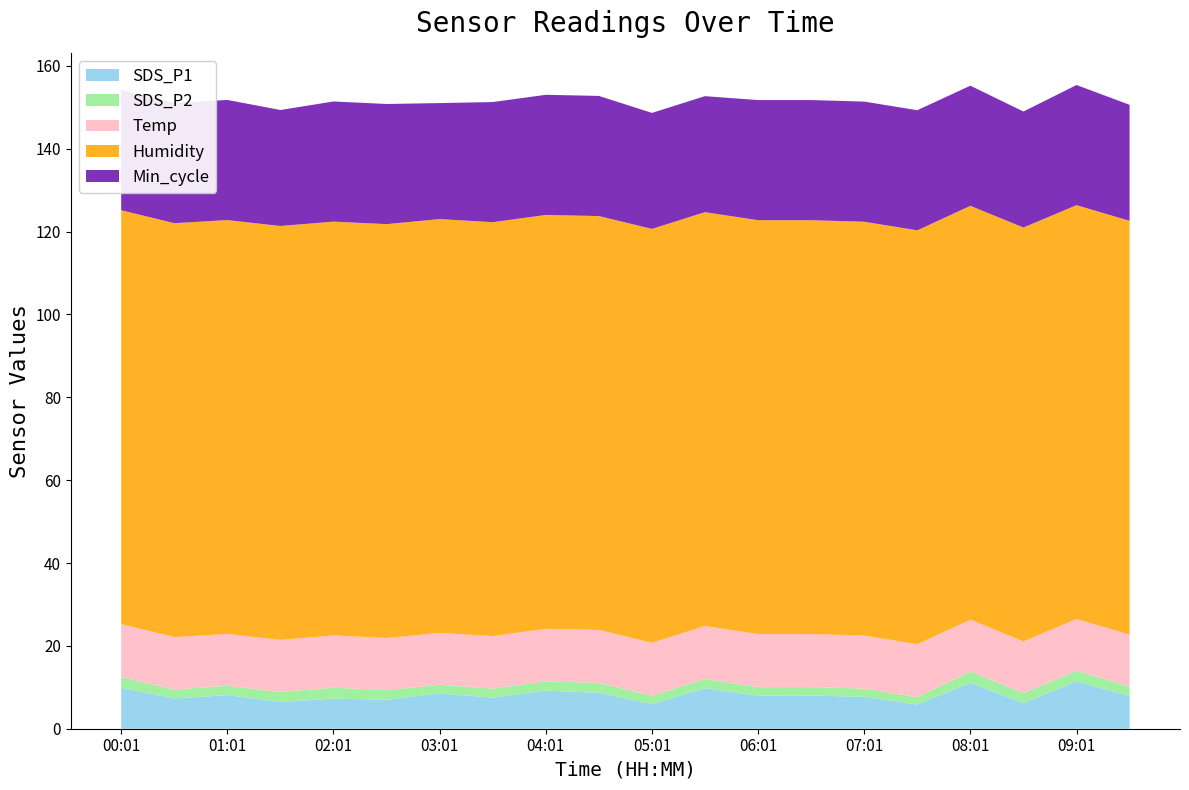

Reading left to right, what are all the values shown in this chart?

SDS_P1: 00:01=9.9	00:31=7.3	01:01=8.1	01:31=6.4	02:01=7.3	02:31=7.0	03:01=8.5	03:31=7.5	04:01=9.2	04:31=8.7	05:01=6.0	05:31=9.8	06:01=8.0	06:31=8.0	07:01=7.7	07:31=5.8	08:01=11.1	08:31=6.2	09:01=11.4	09:31=7.8
SDS_P2: 00:01=2.6	00:31=2.1	01:01=2.3	01:31=2.4	02:01=2.6	02:31=2.3	03:01=2.1	03:31=2.2	04:01=2.2	04:31=2.4	05:01=2.0	05:31=2.2	06:01=2.1	06:31=2.0	07:01=2.0	07:31=1.8	08:01=2.8	08:31=2.4	09:01=2.6	09:31=2.4
Temp: 00:01=12.8	00:31=12.7	01:01=12.5	01:31=12.6	02:01=12.6	02:31=12.6	03:01=12.5	03:31=12.7	04:01=12.7	04:31=12.8	05:01=12.8	05:31=12.8	06:01=12.8	06:31=12.8	07:01=12.8	07:31=12.8	08:01=12.5	08:31=12.5	09:01=12.5	09:31=12.5
Humidity: 00:01=99.9	00:31=99.9	01:01=99.9	01:31=99.9	02:01=99.9	02:31=99.9	03:01=99.9	03:31=99.9	04:01=99.9	04:31=99.9	05:01=99.9	05:31=99.9	06:01=99.9	06:31=99.9	07:01=99.9	07:31=99.9	08:01=99.9	08:31=99.9	09:01=99.9	09:31=99.9
Min_cycle: 00:01=29.0	00:31=29.0	01:01=29.0	01:31=28.0	02:01=29.0	02:31=29.0	03:01=28.0	03:31=29.0	04:01=29.0	04:31=29.0	05:01=28.0	05:31=28.0	06:01=29.0	06:31=29.0	07:01=29.0	07:31=29.0	08:01=29.0	08:31=28.0	09:01=29.0	09:31=28.0